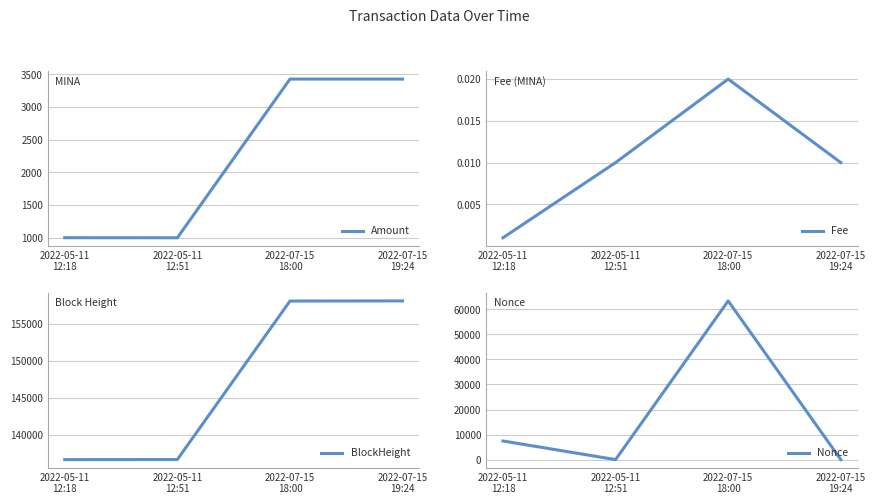

After their last crossing, which series has the higher values: Amount or Nonce?

Amount